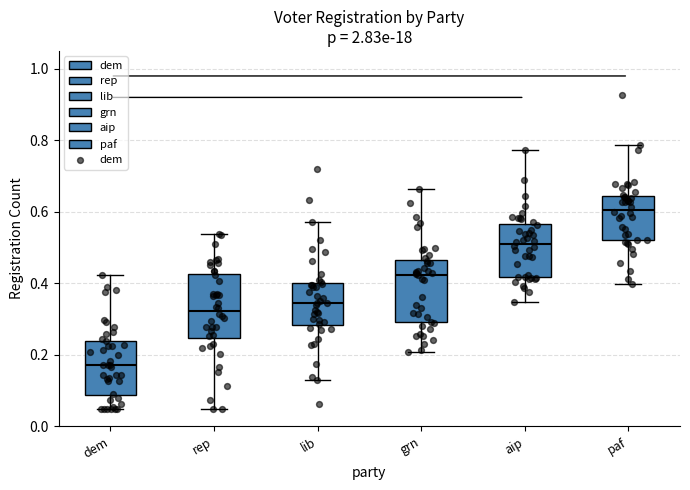

Where is the upper edge of the box for paf on the y-axis? The values are not printed on the chart, so give them approximately, as read against the axis.

0.64